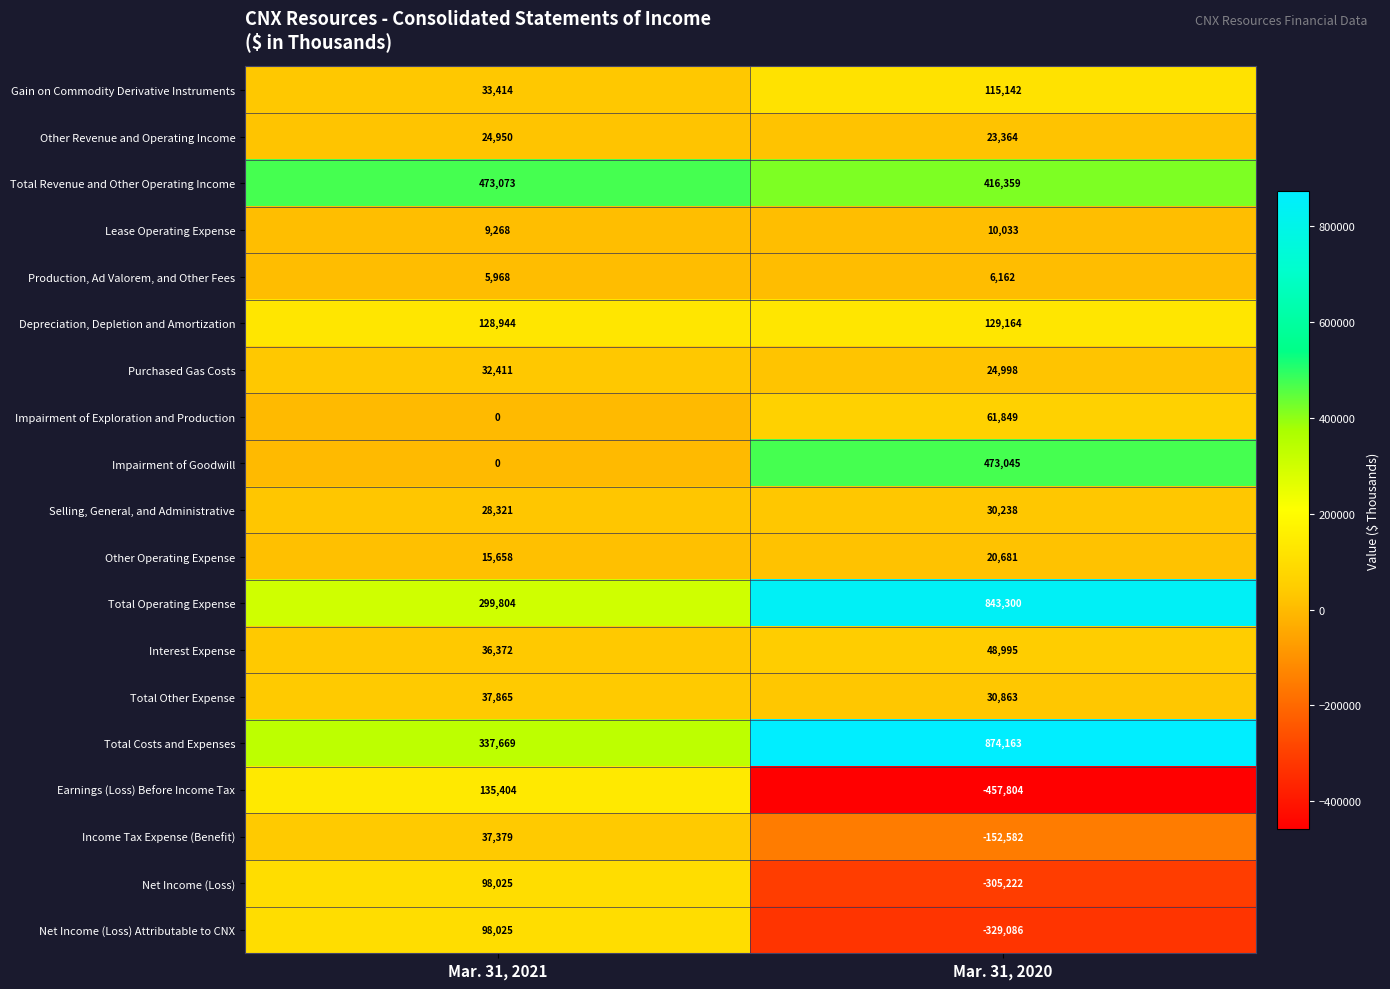

Rank the categories by Gain on Commodity Derivative Instruments value from lowest to highest.

Mar. 31, 2021, Mar. 31, 2020